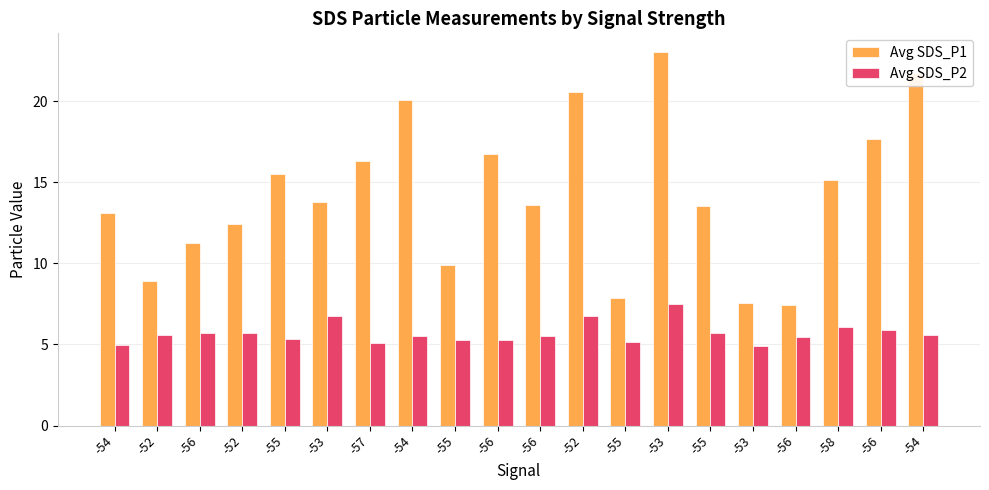

What is the average value of the Avg SDS_P2 series?

5.7